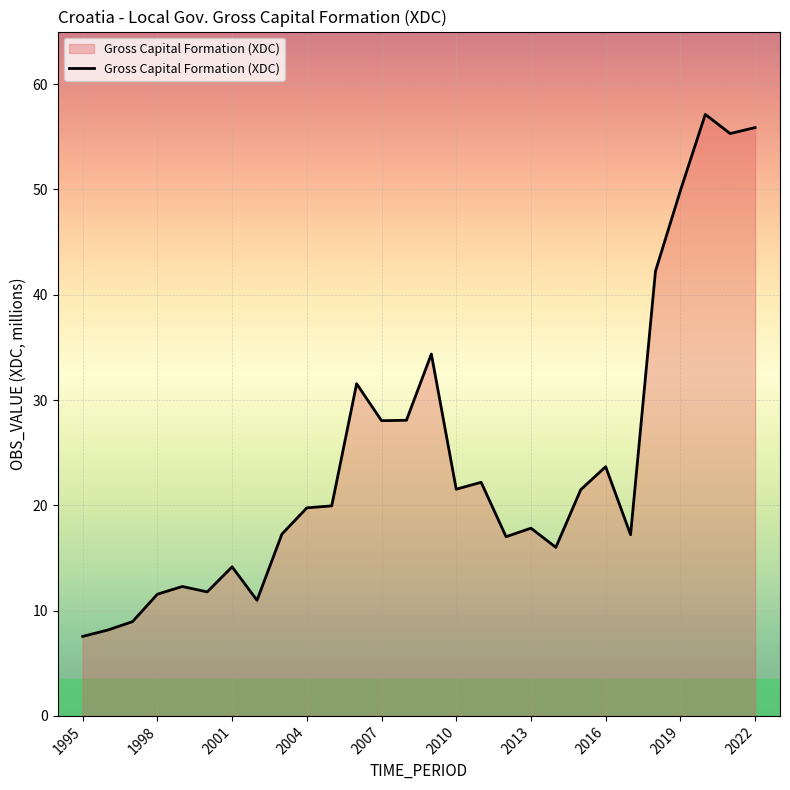

What is the difference between the maximum and minimum values?

49.6